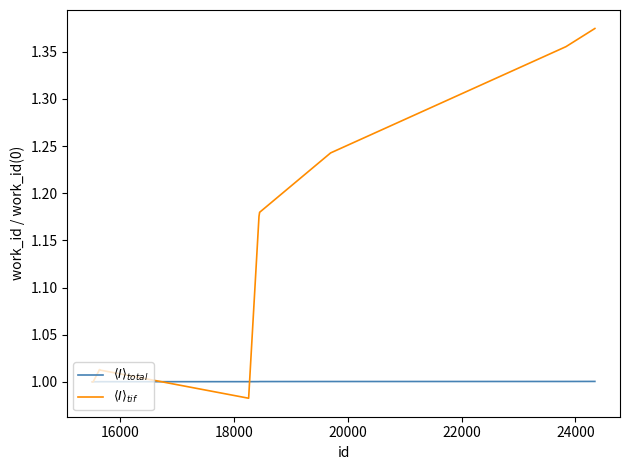

How many lines are shown in the chart?

2